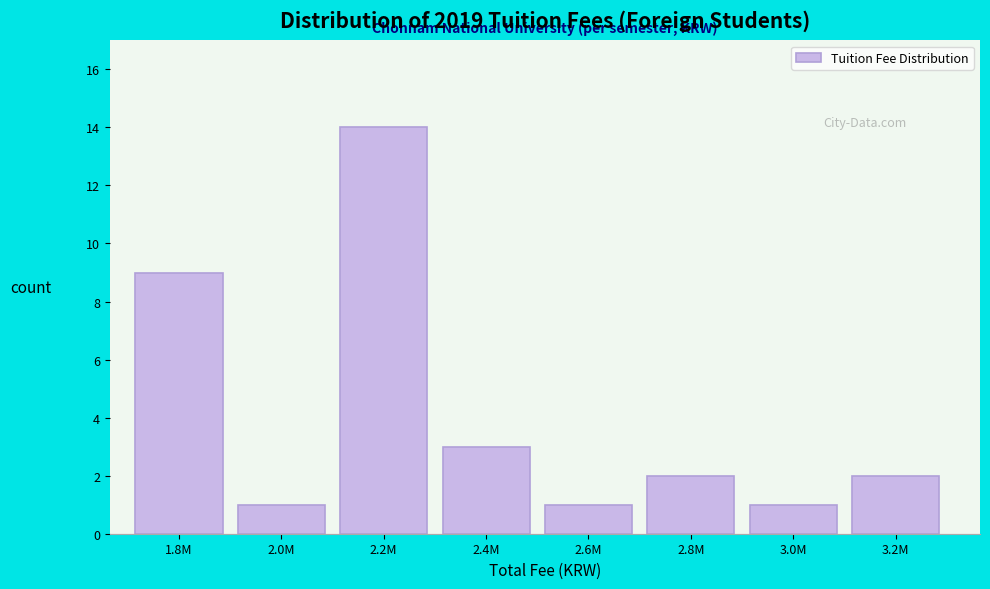

Reading left to right, transcribe all the data shown in this chart.

1.8M=9	2.0M=1	2.2M=14	2.4M=3	2.6M=1	2.8M=2	3.0M=1	3.2M=2